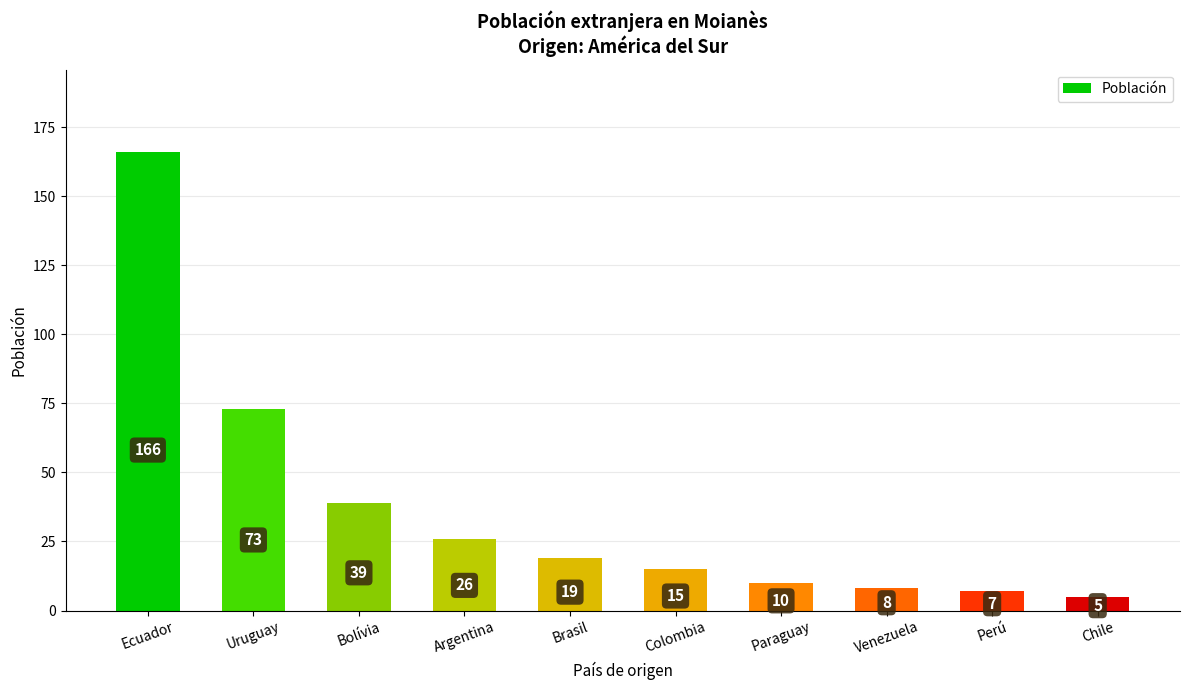

Is it true that the value at Chile is 5?

True